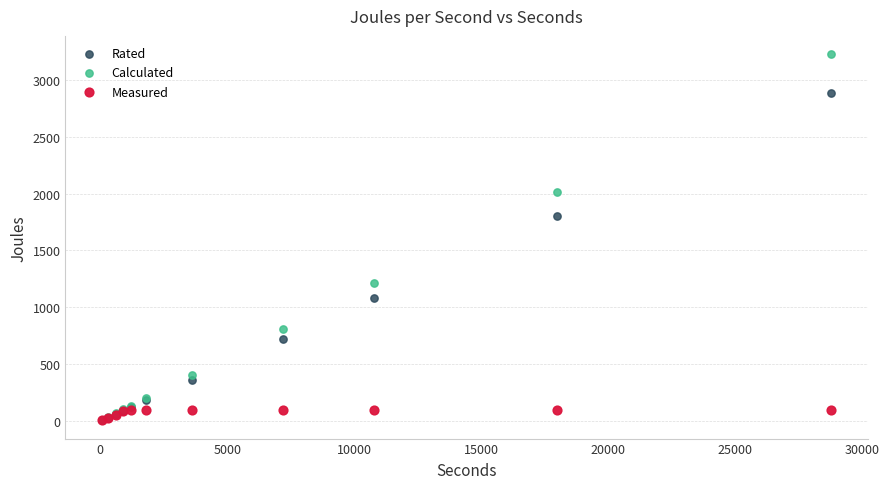

Which series has the largest Y range (max minus min)?

Calculated